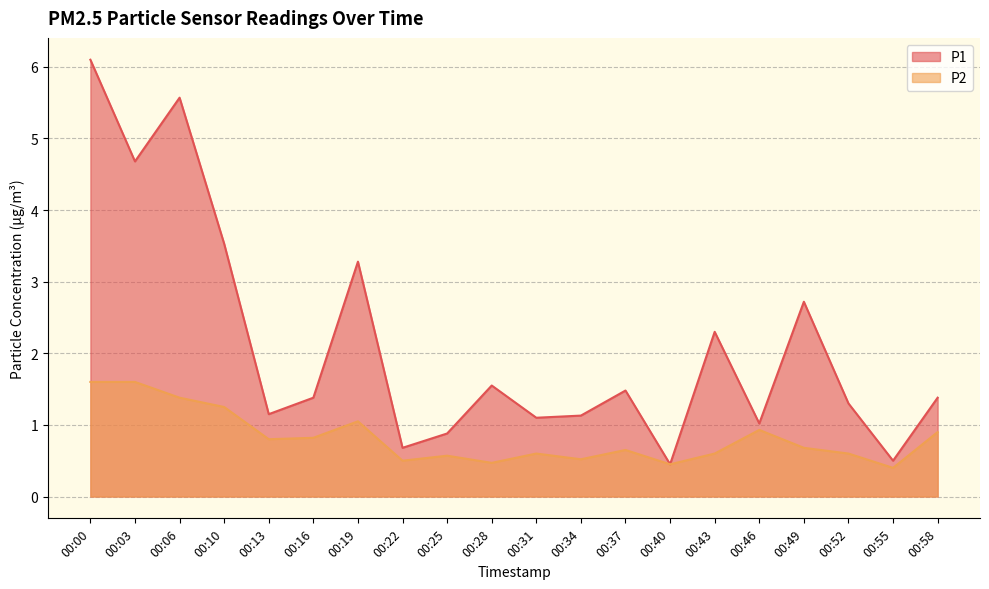

True or false: P1 has more than 1 interior local peaks.

True